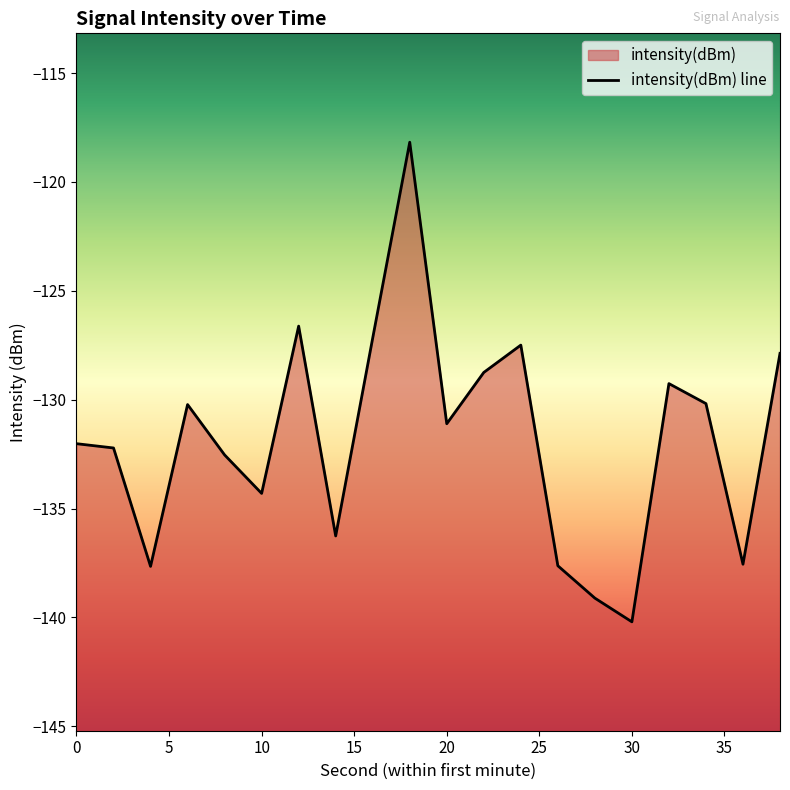

True or false: there are more than 2 points higher than both neighbors.

True